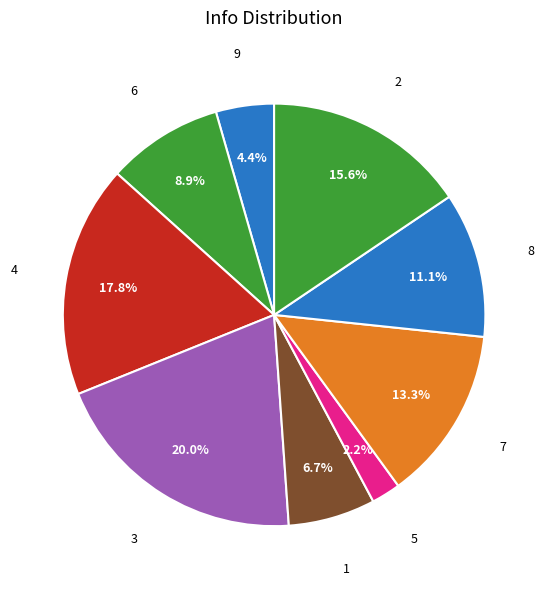

How many slices are in this pie chart?

9